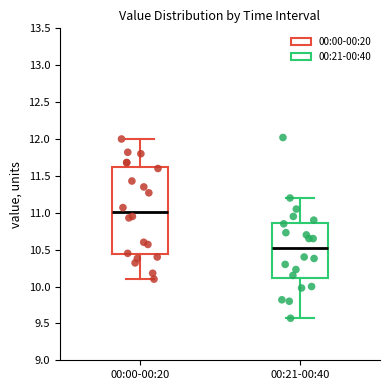

Which box is the tallest, from its lower edge to its upper edge?

00:00-00:20